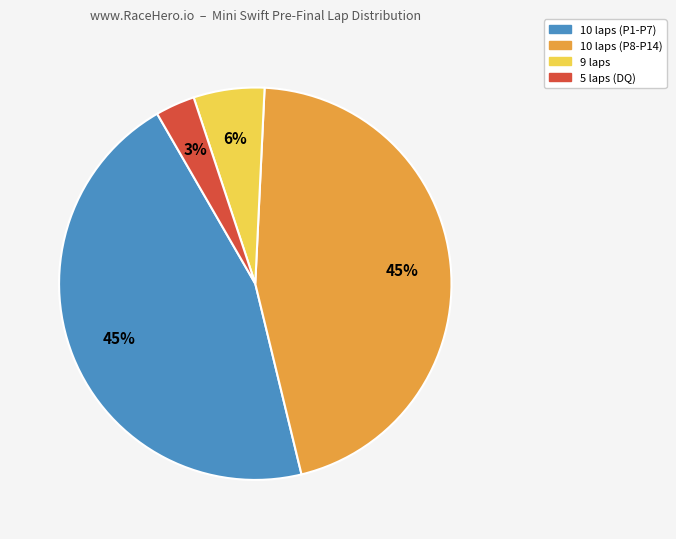

How many slices are in this pie chart?

4